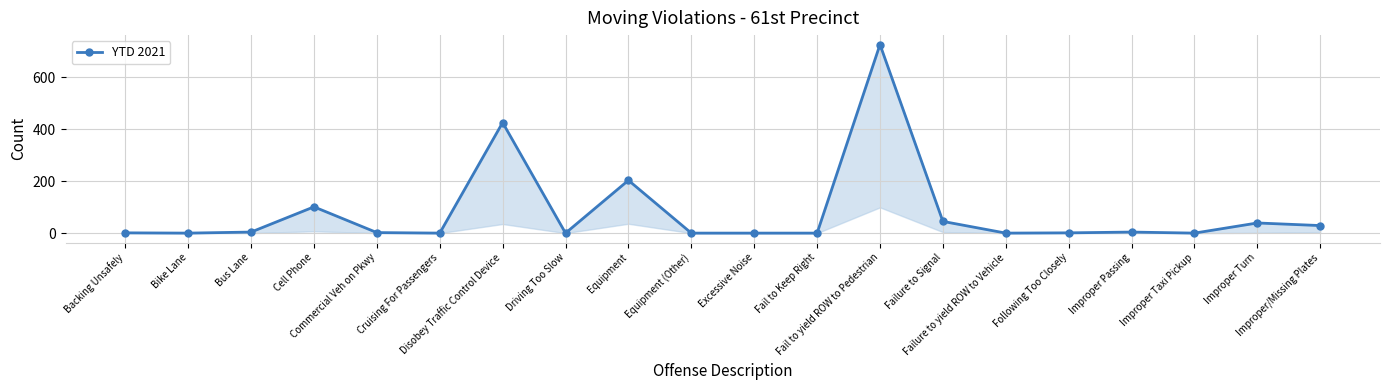

Which label corresponds to the largest value in the chart?

Fail to yield ROW to Pedestrian